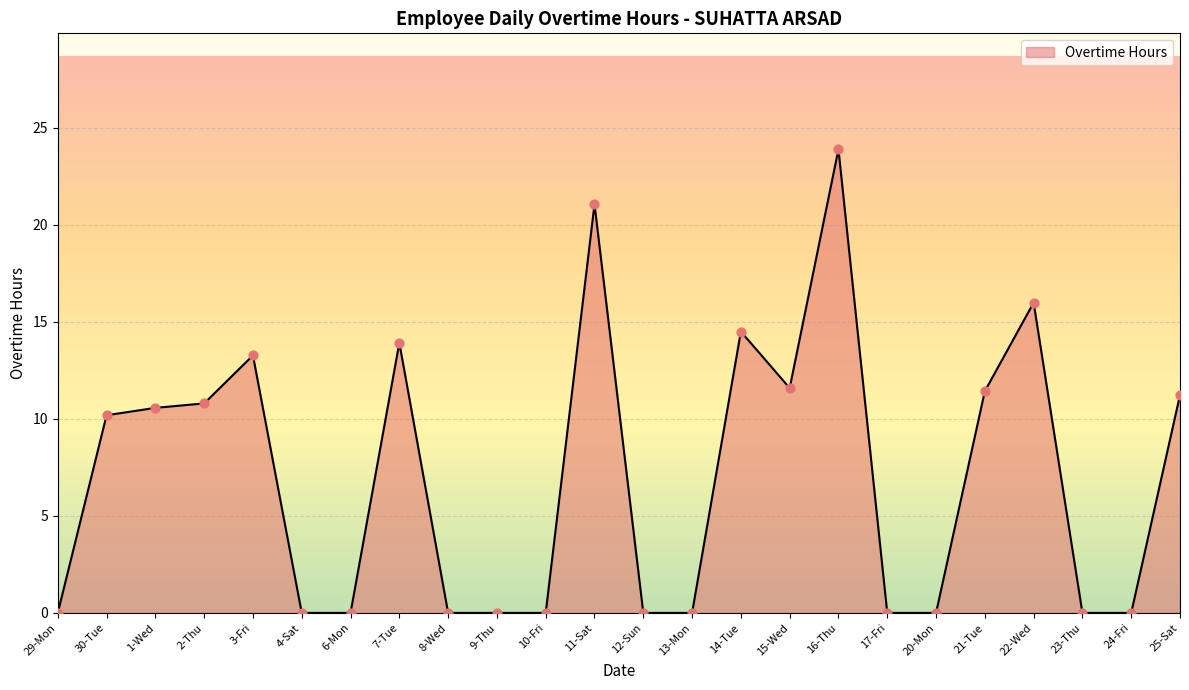

Approximately how many times larger is the value at 21-Tue compared to 7-Tue?

0.8